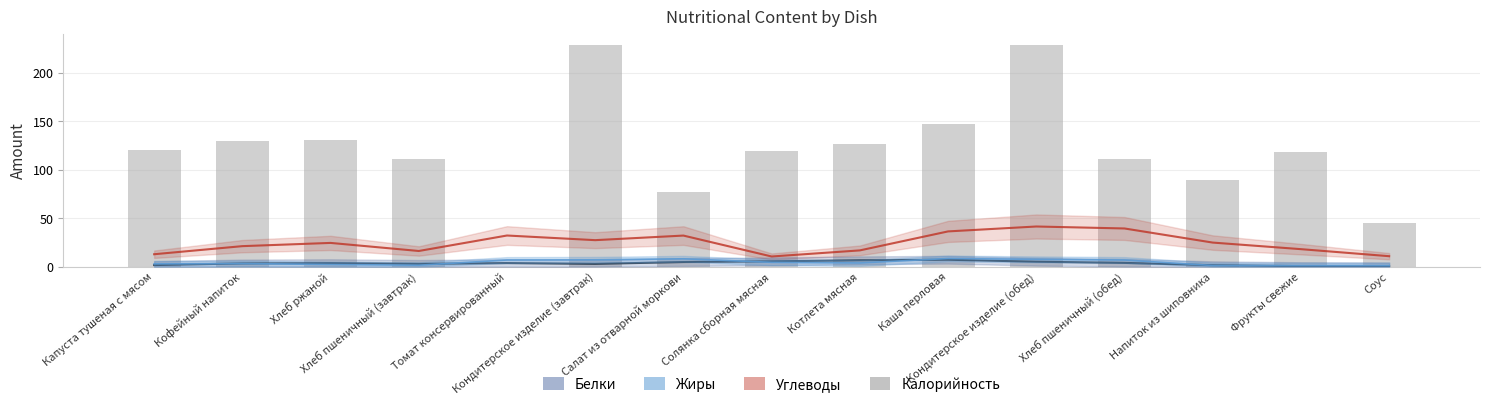

Reading left to right, list all the values displayed in this chart.

Углеводы: 12.8	21.1	24.5	16.1	32.1	27.3	32.1	10.5	16.8	36.4	41.4	39.4	24.8	18.0	10.8
Белки: 1.6	3.3	3.6	2.8	3.7	2.8	4.7	5.5	6.5	7.1	5.1	3.9	1.5	0.5	0.3
Жиры: 2.9	3.2	2.2	1.5	6.8	7.0	8.1	4.5	3.8	8.4	7.5	6.8	1.2	1.1	1.1
Калорийность: 120.7	129.6	130.5	111.5	0.0	229.0	76.9	119.0	127.1	147.3	229.0	111.5	89.6	118.4	45.1